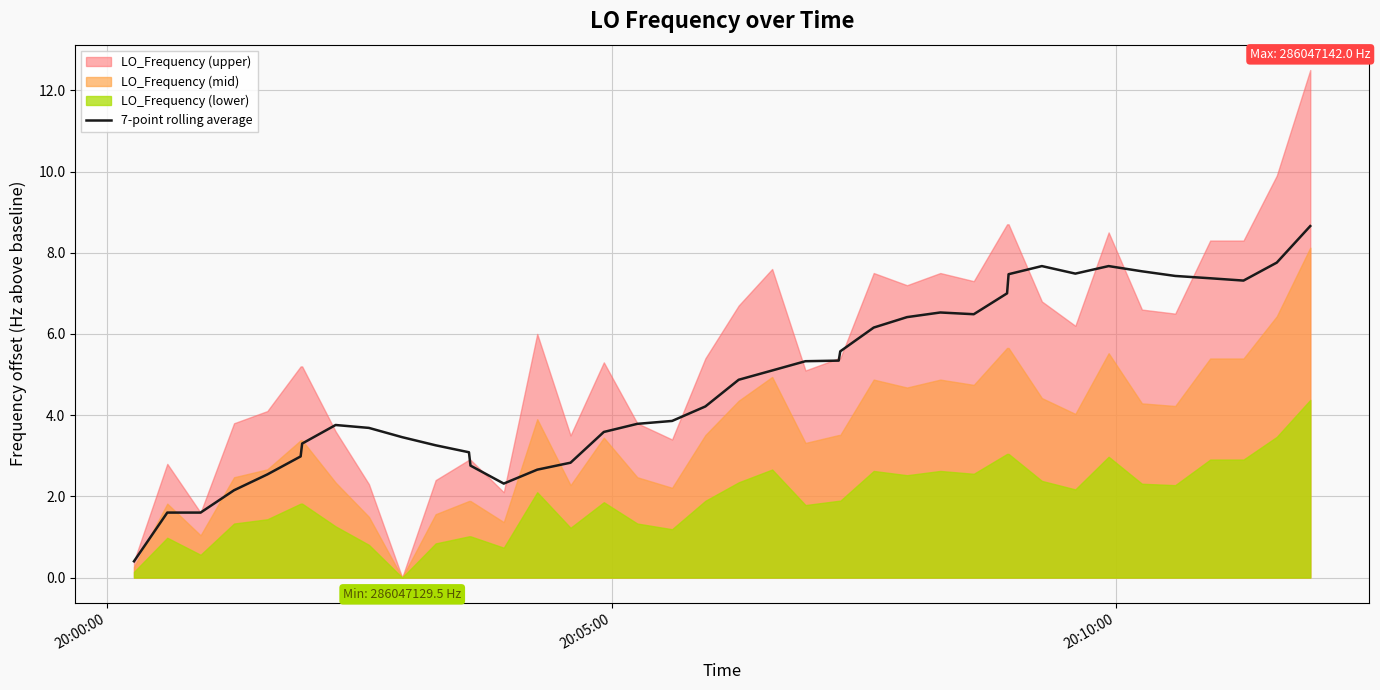

What is the minimum value for 7-point rolling average?

0.4